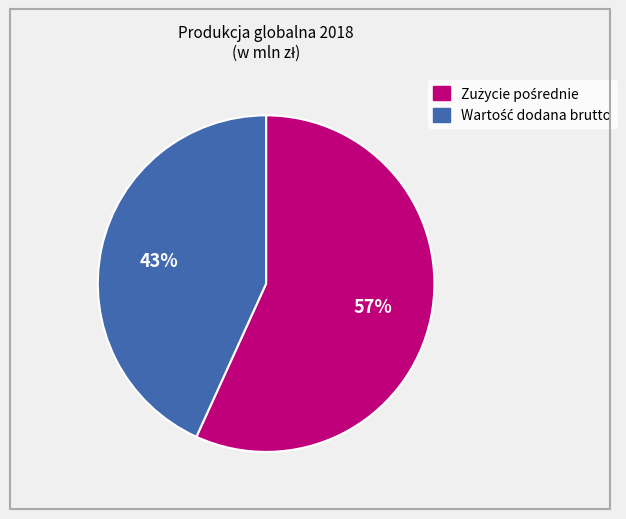

To the nearest percent, what is the difference between the largest and smallest slice percentages?

14%